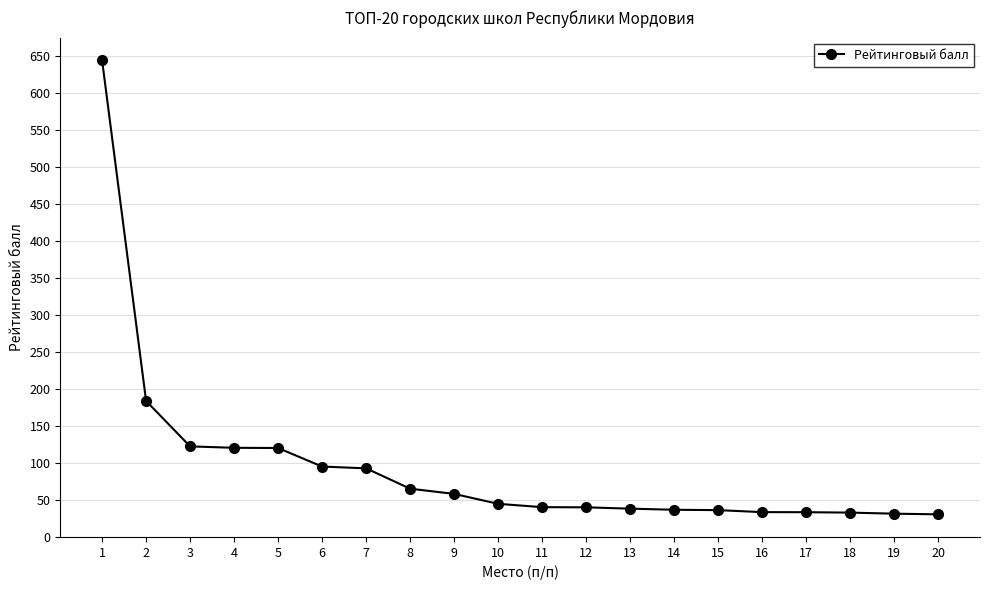

What is the sum of all values?

1902.4